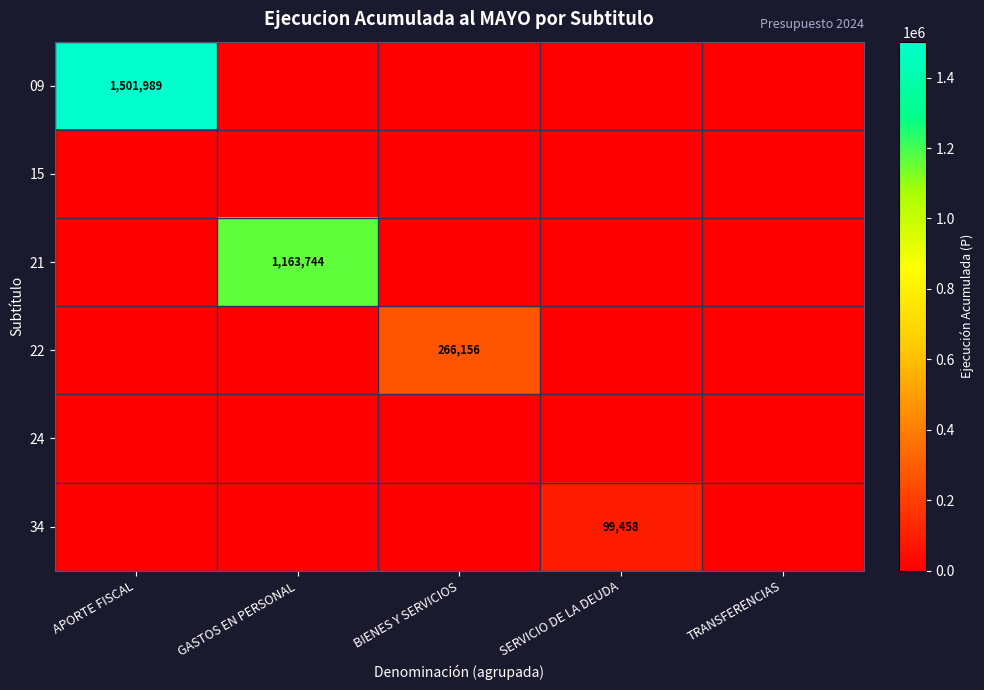

Between TRANSFERENCIAS and BIENES Y SERVICIOS, which is larger?

TRANSFERENCIAS